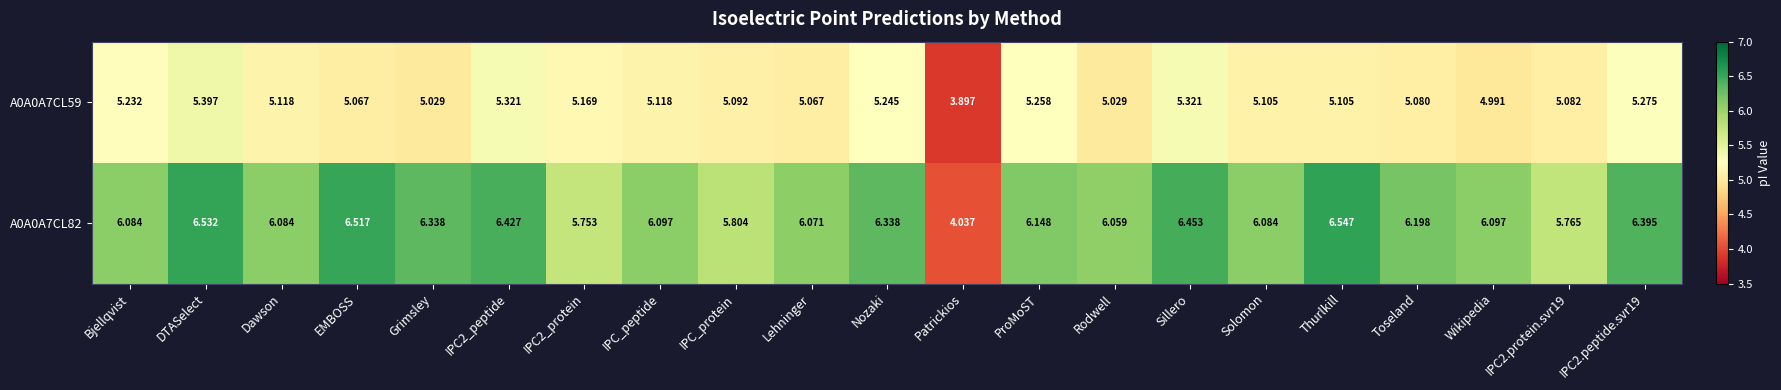

Where does the A0A0A7CL82 series first go above 6?

Bjellqvist